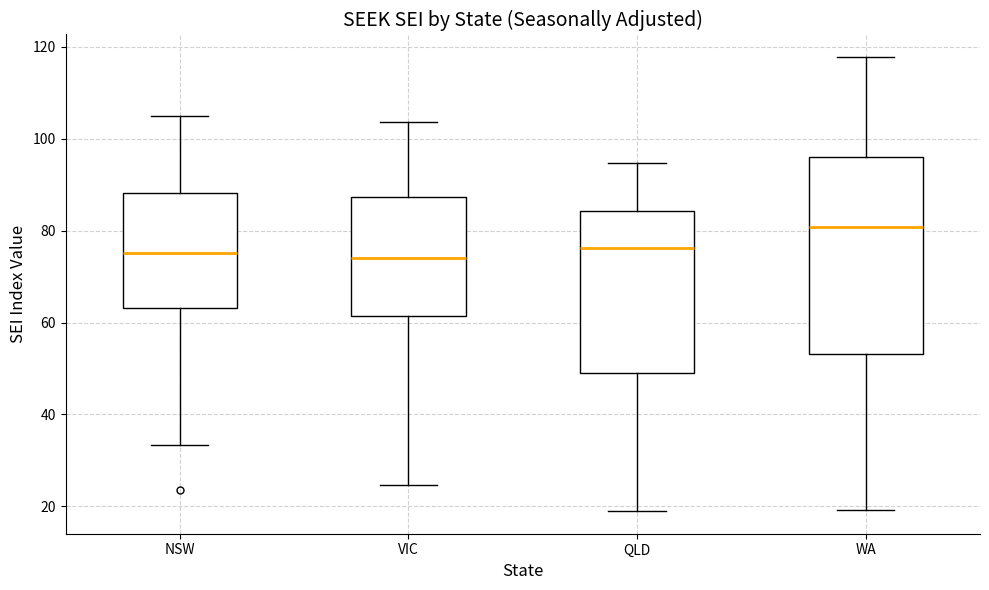

Reading left to right, transcribe this box plot: for each box, give where its median line is, the range the box spans, and where its two whiskers end, as read against the y-axis. The values are not printed on the chart, so give them approximately, as read against the axis.

NSW: median 76, box 64 to 88, whiskers 34 to 104
VIC: median 74, box 62 to 88, whiskers 24 to 104
QLD: median 76, box 48 to 84, whiskers 18 to 94
WA: median 80, box 54 to 96, whiskers 20 to 118